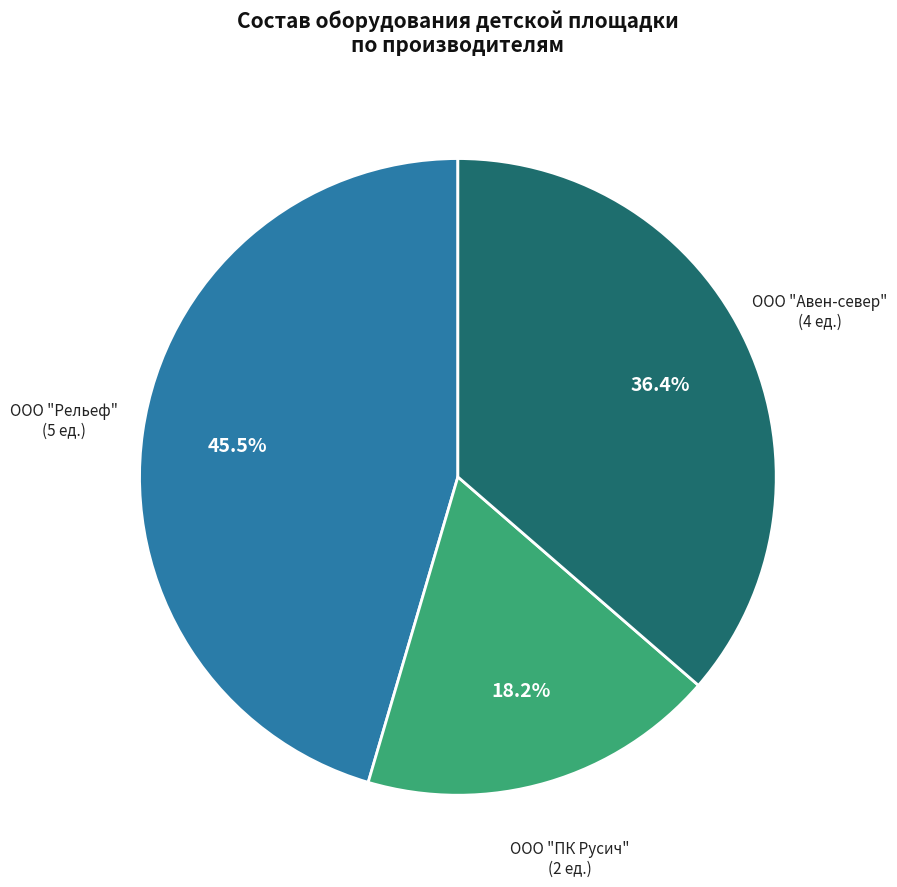

Does any single category account for the majority?

No